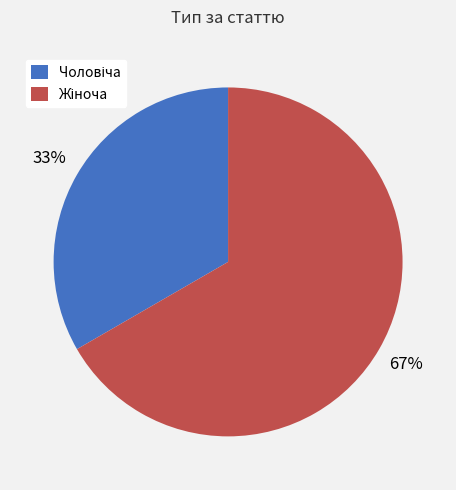

What is the smallest slice in the pie chart?

Чоловіча